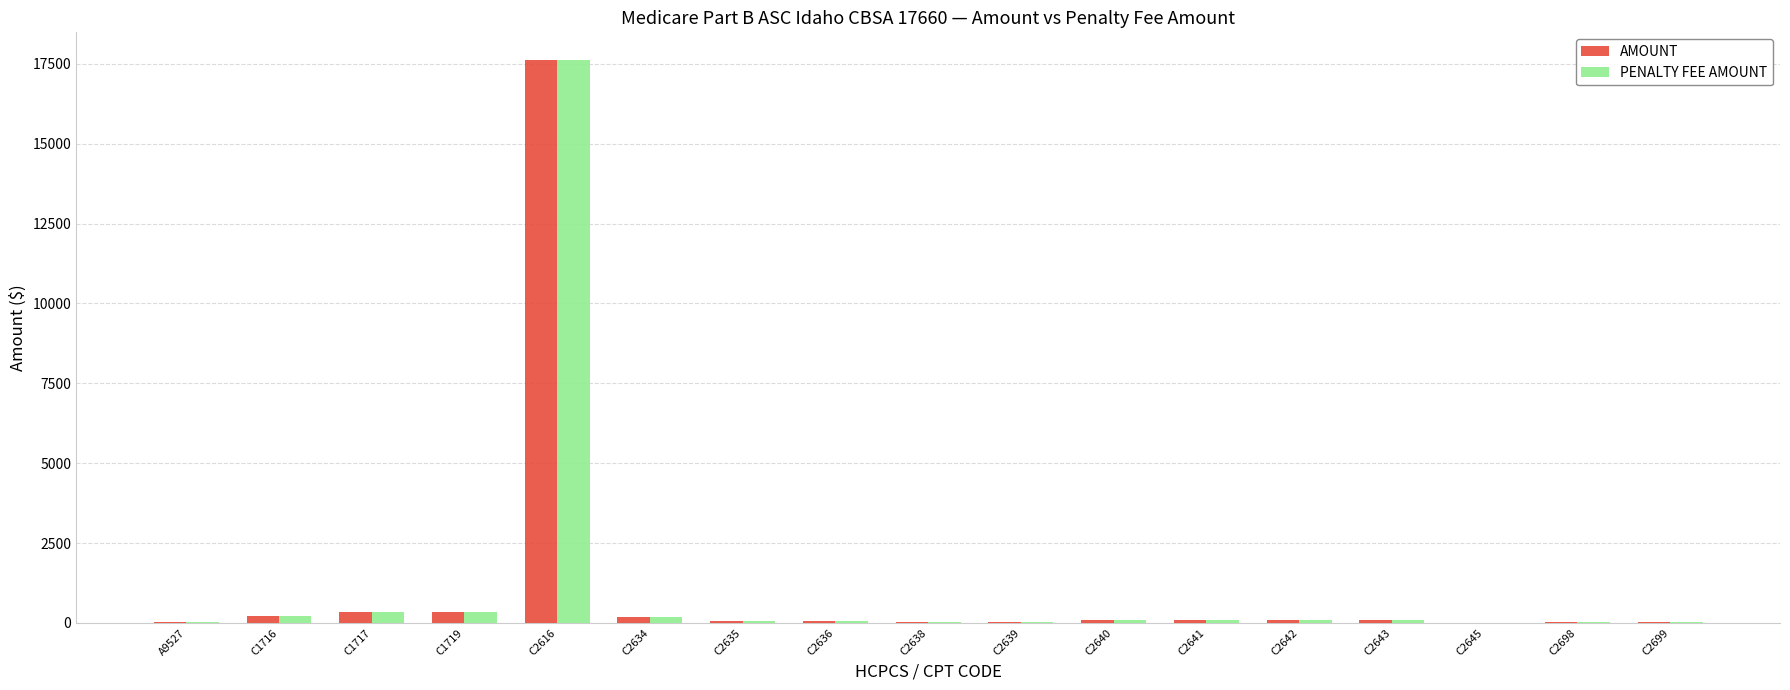

Is the value of PENALTY FEE AMOUNT at C2616 greater than the value of AMOUNT at C2642?

Yes